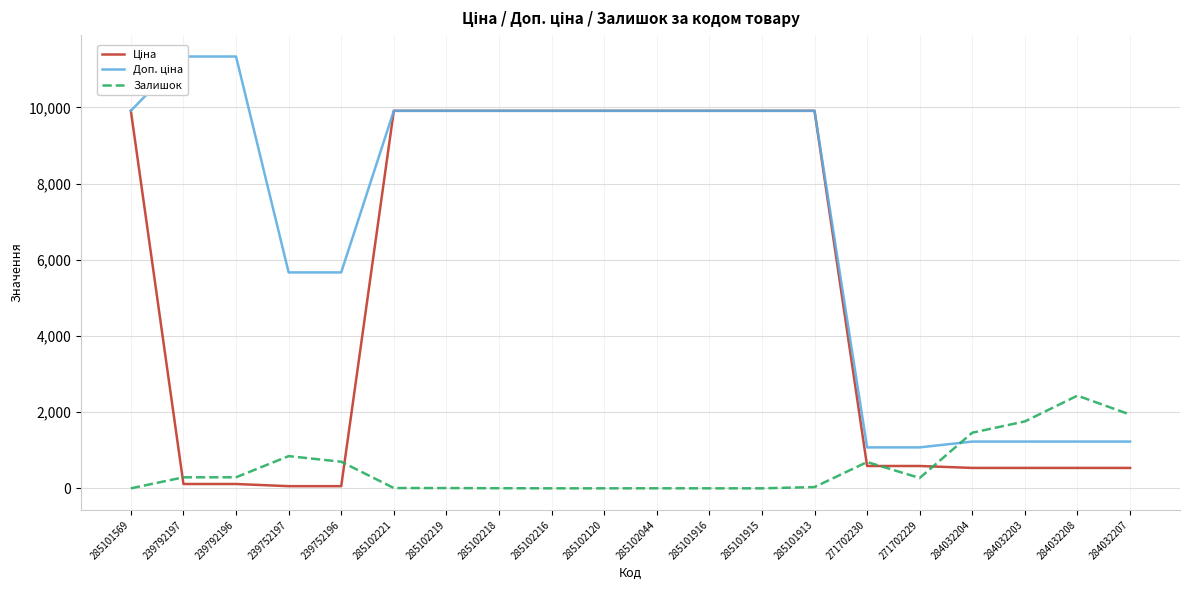

What is the value of the Ціна point at the 4th from the left?

56.7